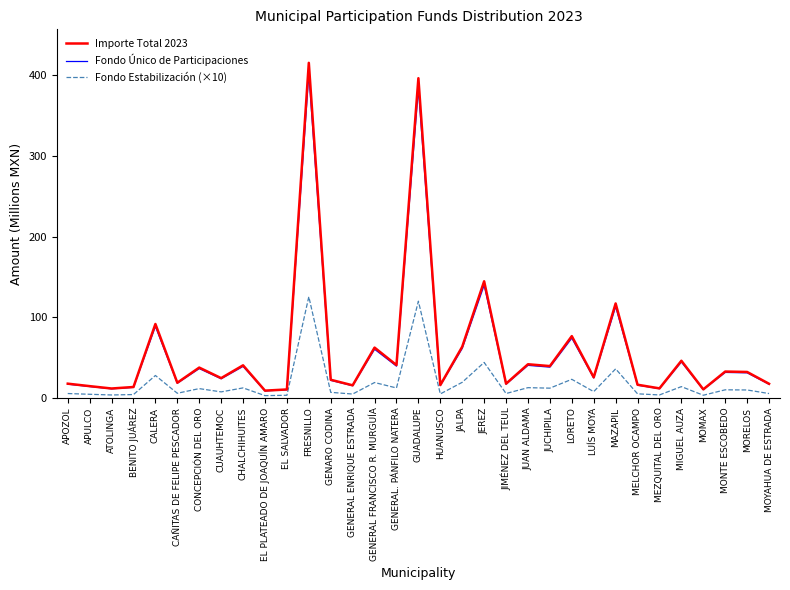

Rank the series by their maximum value, from highest to lowest.

Importe Total 2023, Fondo Único de Participaciones, Fondo Estabilización (×10)